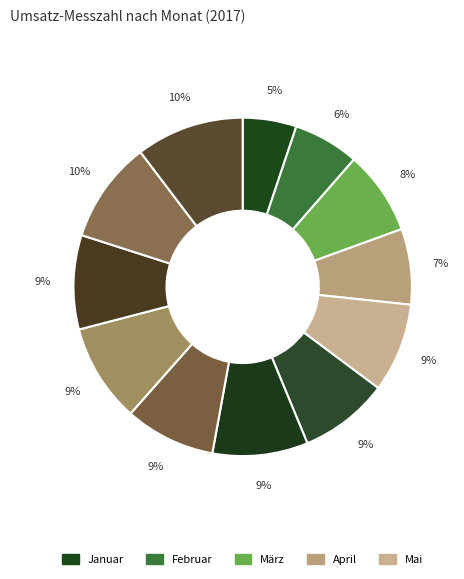

Count the number of slices in the pie.

12